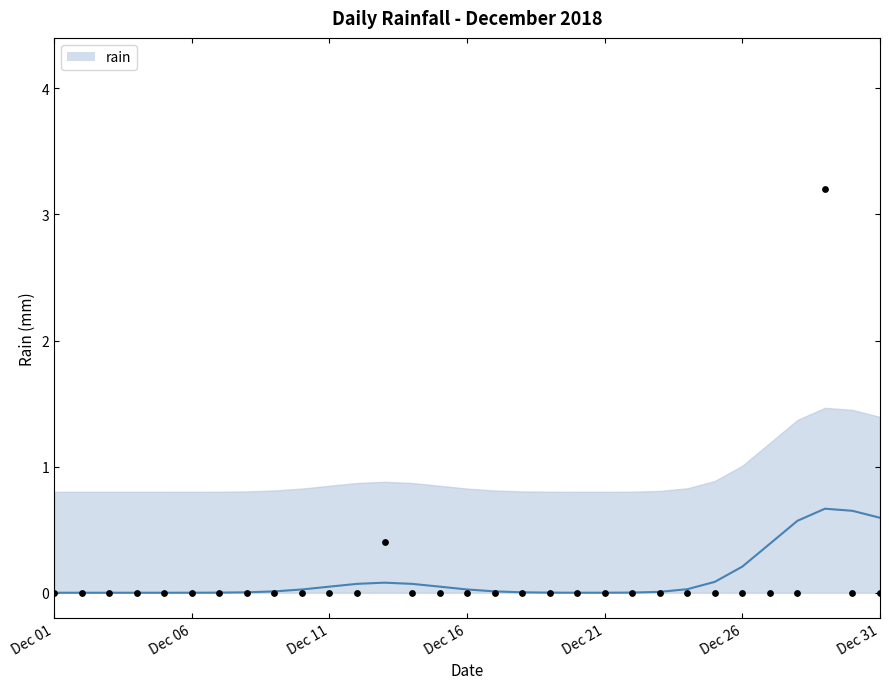

Which has a higher value, 2018-12-01 or 2018-12-08?

2018-12-01